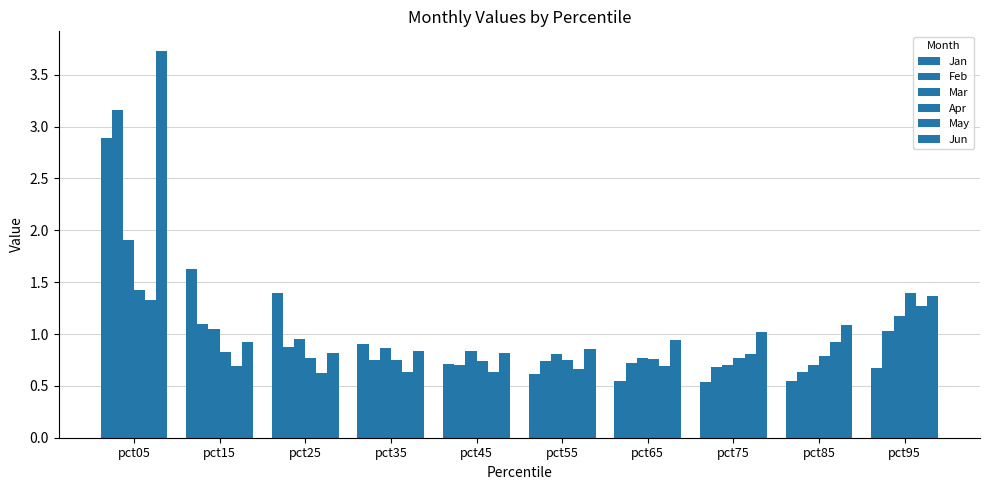

Count the number of data series in this chart.

6